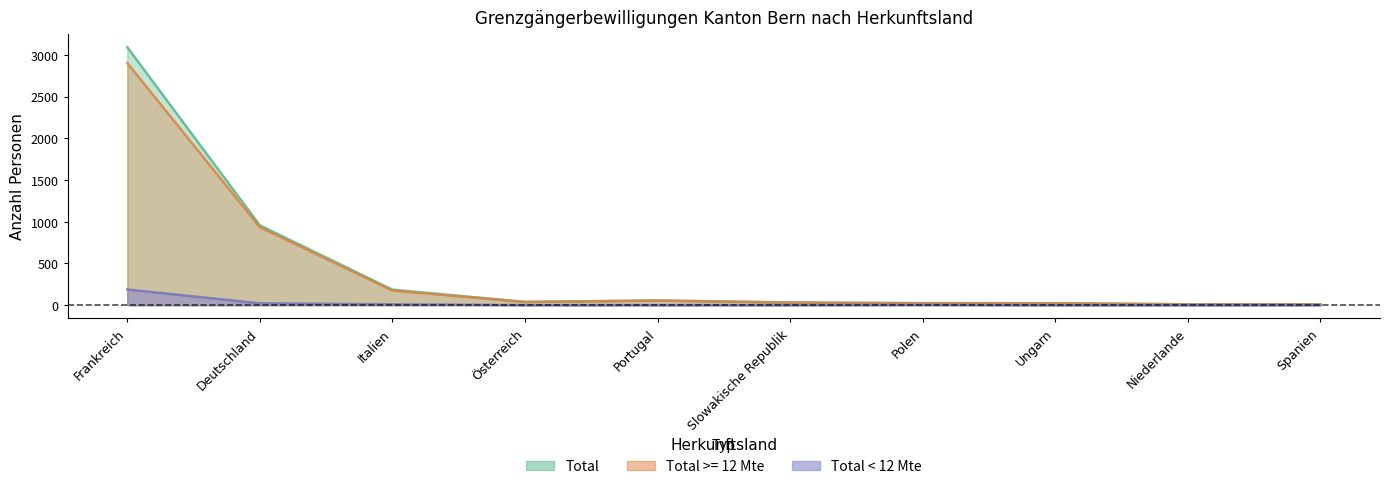

Which series has the widest spread of values?

Total